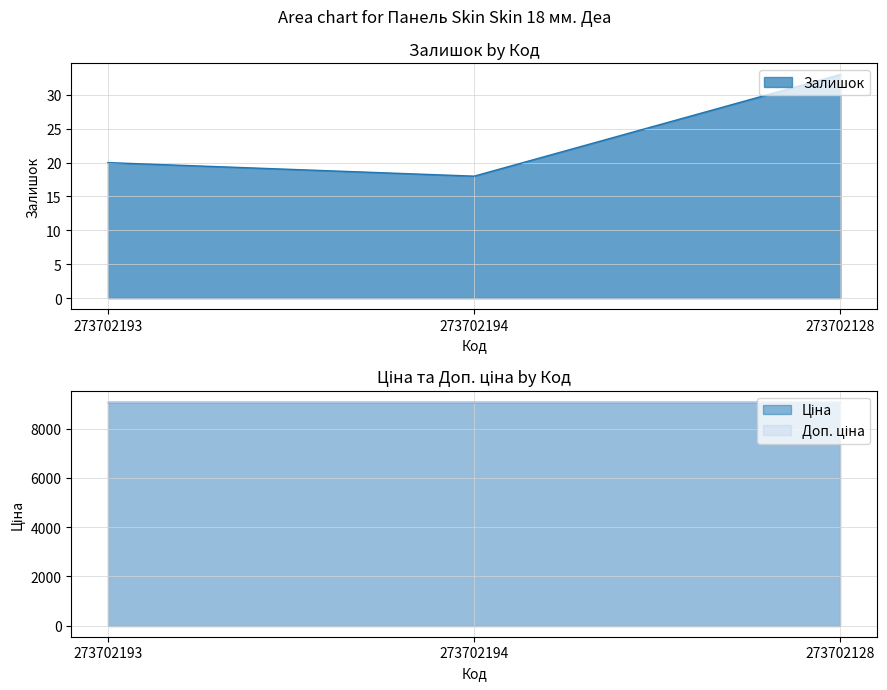

What is the greatest value displayed?

9092.0